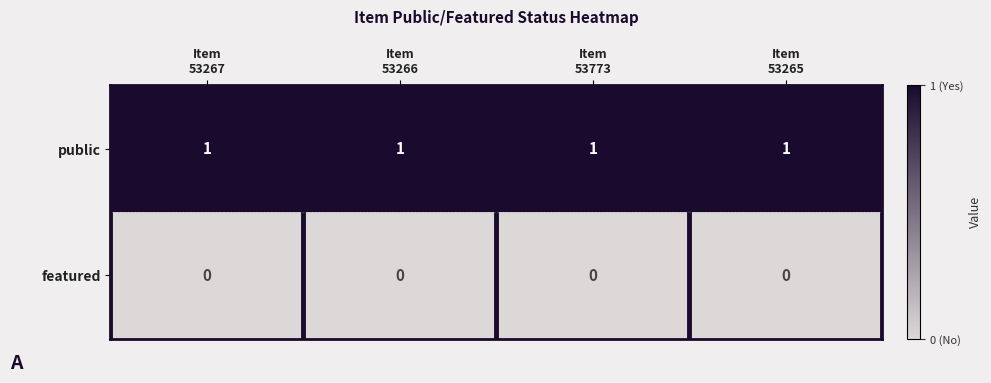

What is the sum of all public values?

4